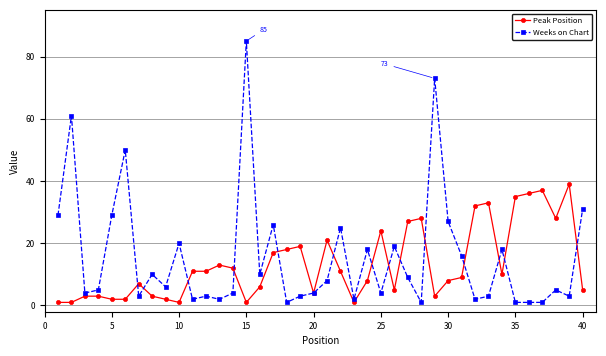

At how many categories does at least one series exceed 3?

39